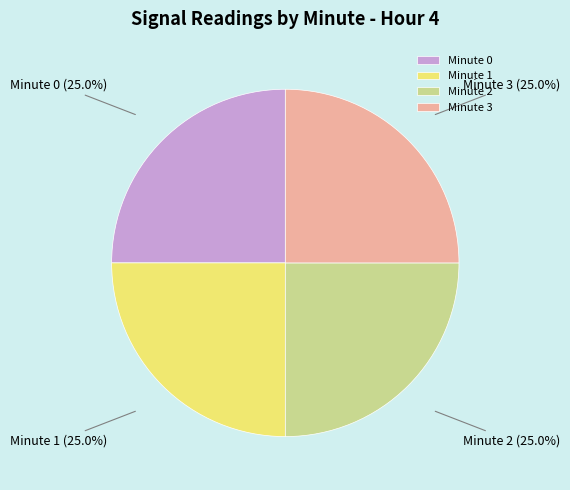

To the nearest percent, what is the combined percentage of Minute 0 and Minute 2?

50%